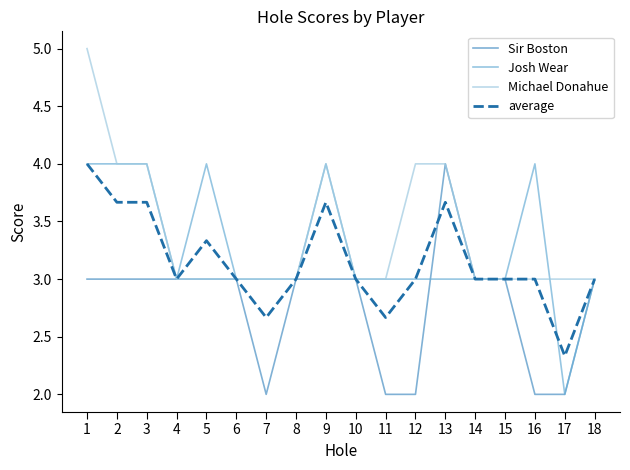

At which label does Michael Donahue reach its peak?

1